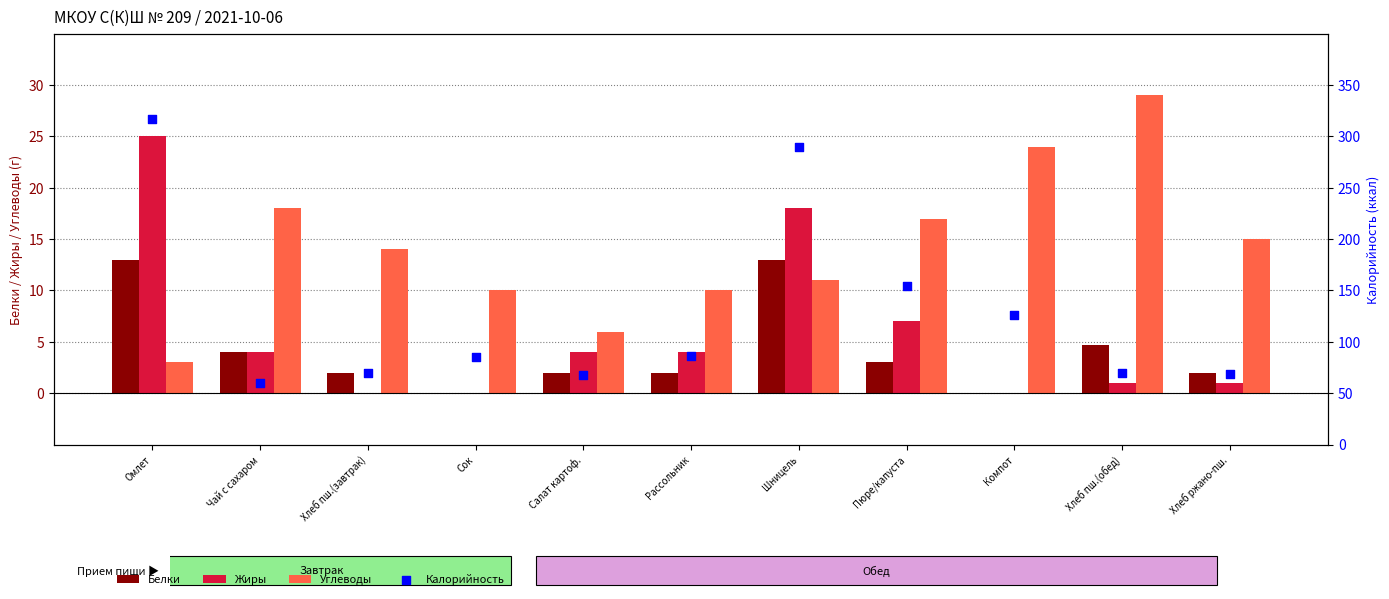

Which series contains the highest Y value?

Калорийность